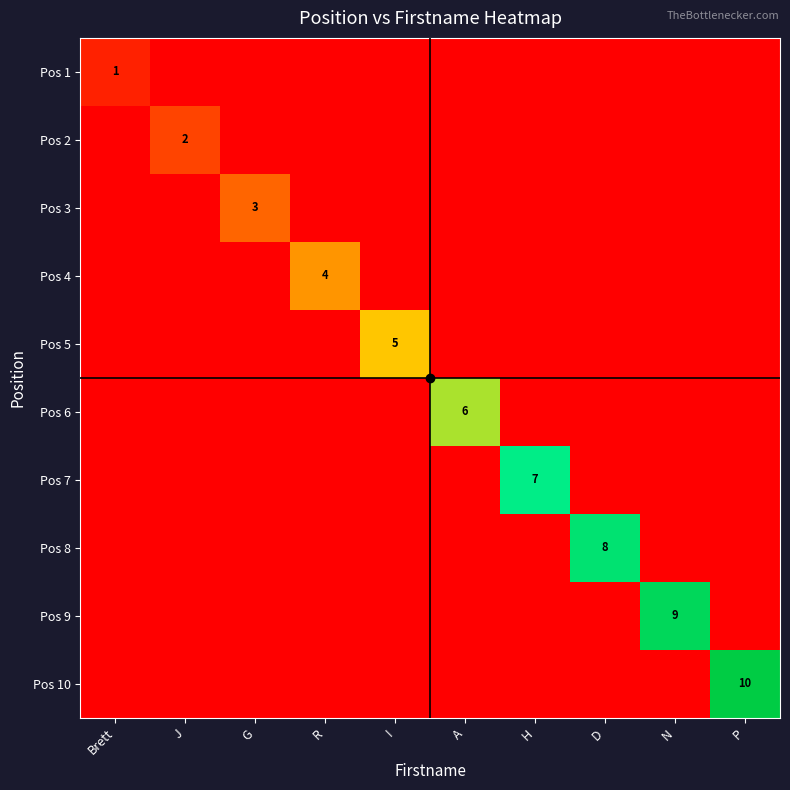

The value of Pos 10 at H is 0. True or false?

True